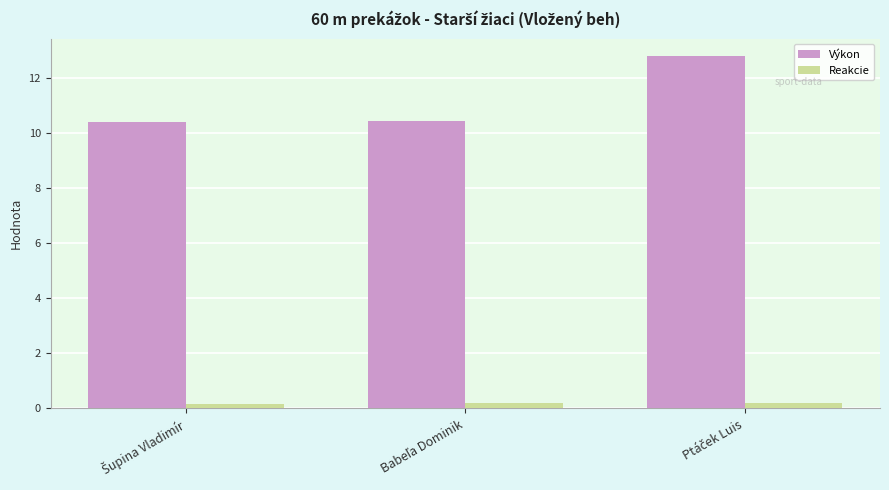

Which series has the largest total across all categories?

Výkon